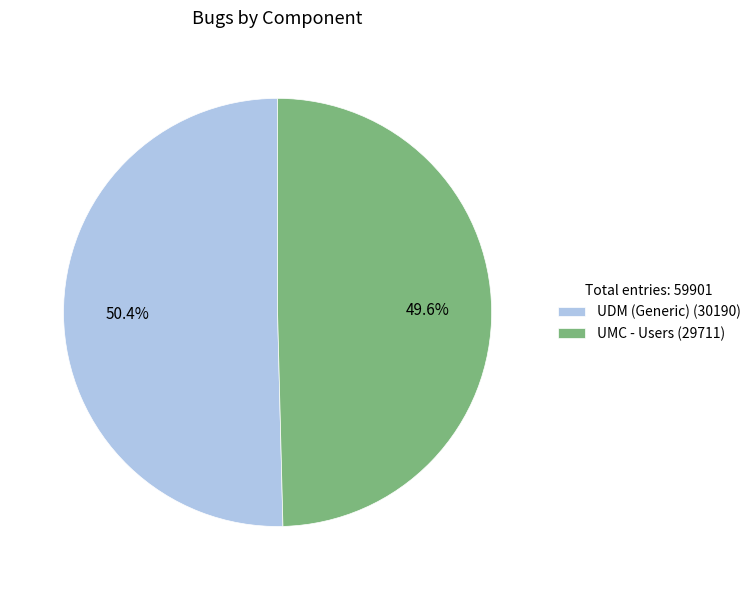

Is it true that UMC - Users is 50% of the pie?

True